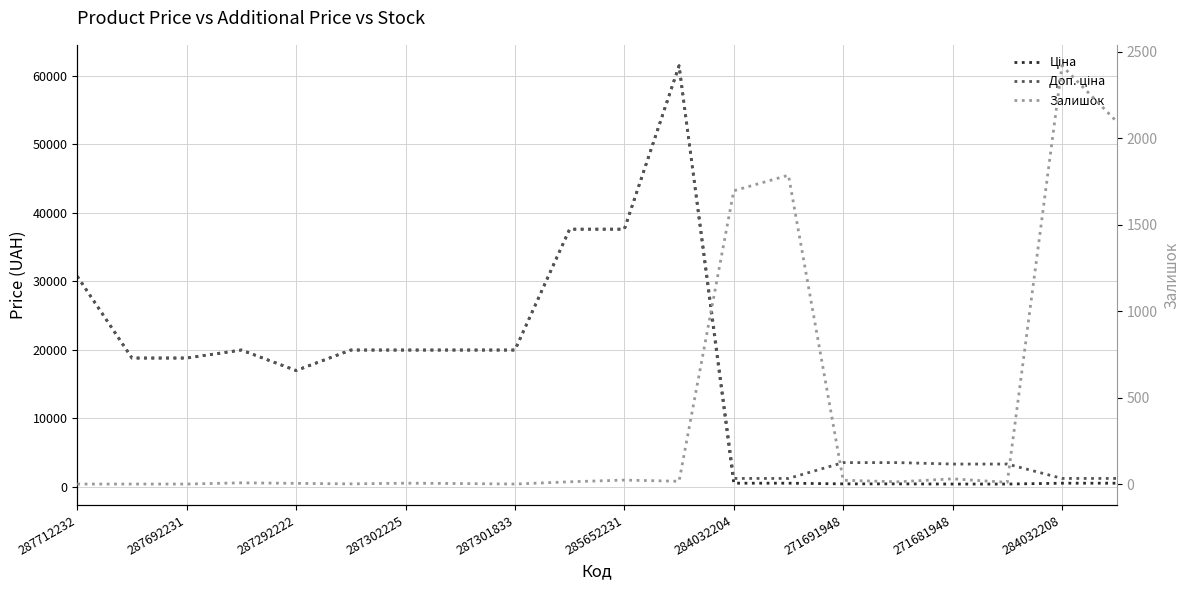

True or false: Залишок has a value of 3.0 at 271691948.

True